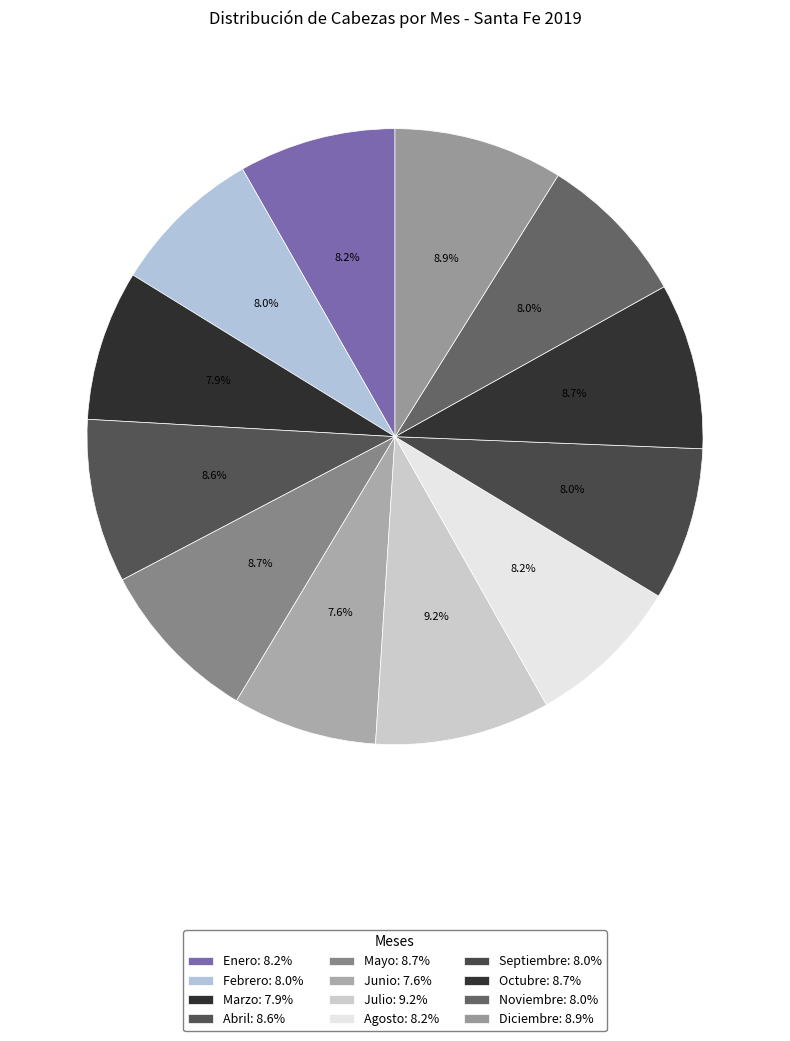

How many slices are in this pie chart?

12